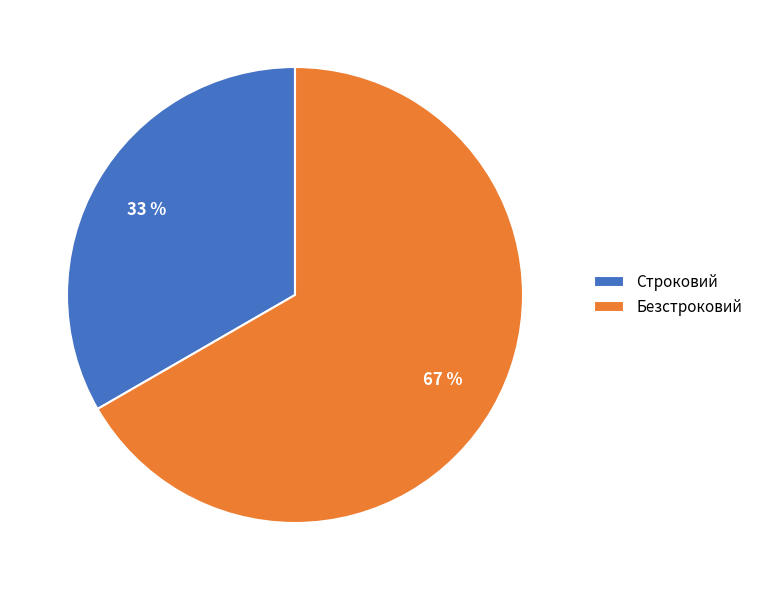

Approximately how many times larger is the value at Безстроковий compared to Строковий?

2.0